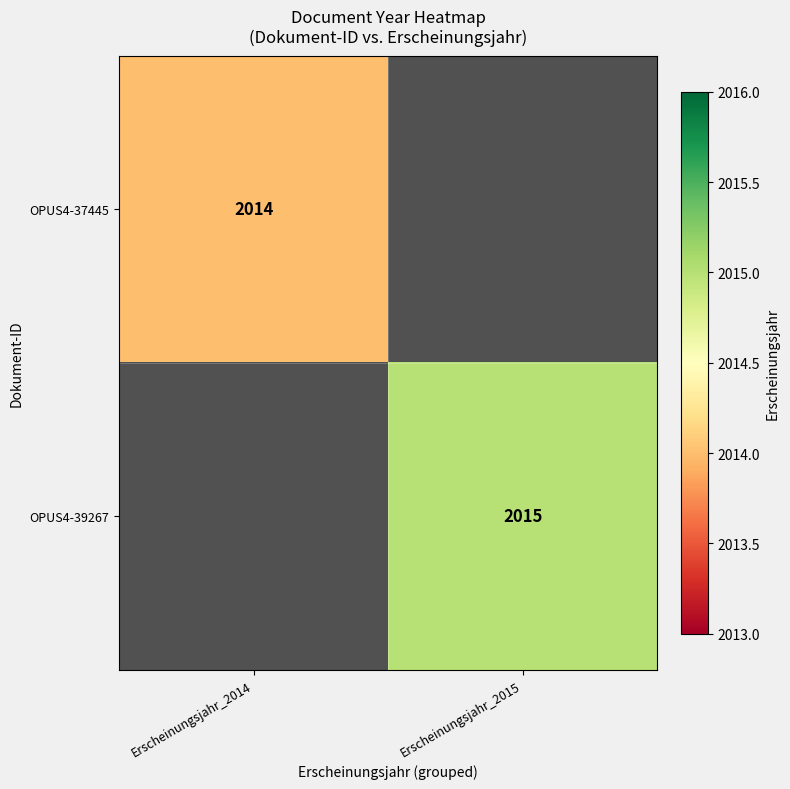

The OPUS4-39267 series shows 703 at Erscheinungsjahr_2015. True or false?

False